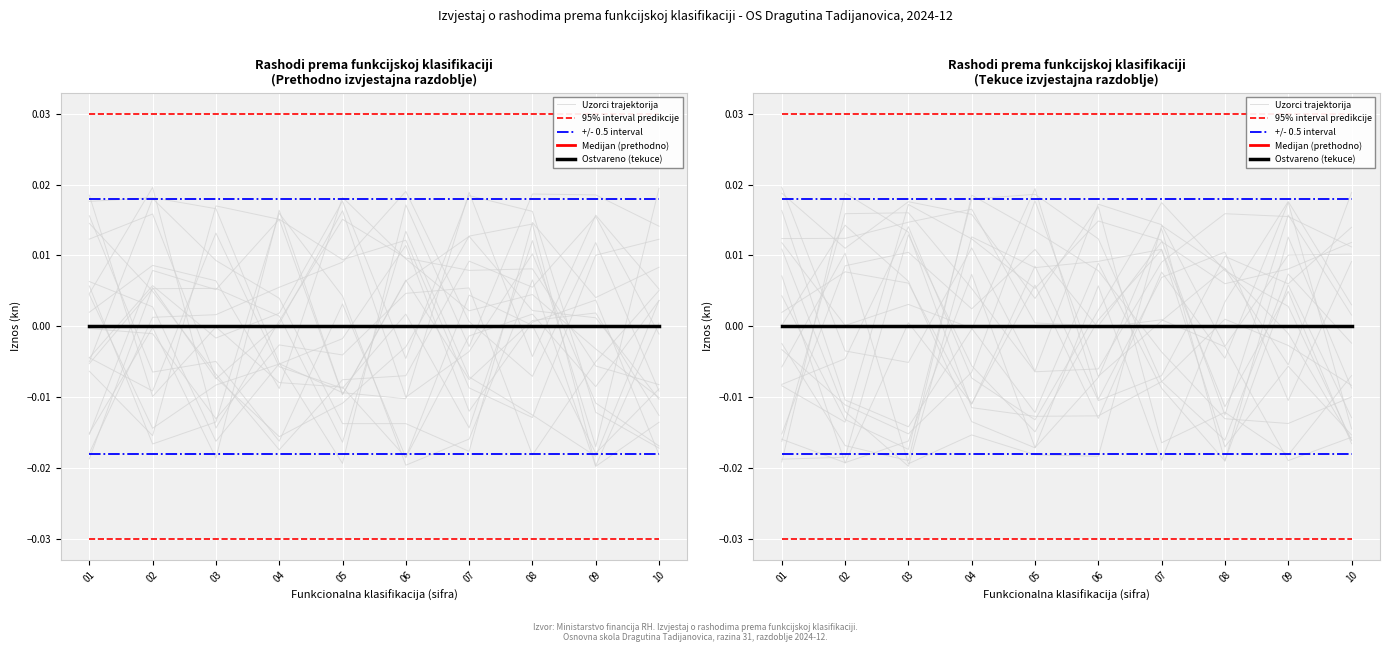

True or false: 95% interval predikcije and Uzorci trajektorija cross at least once.

False